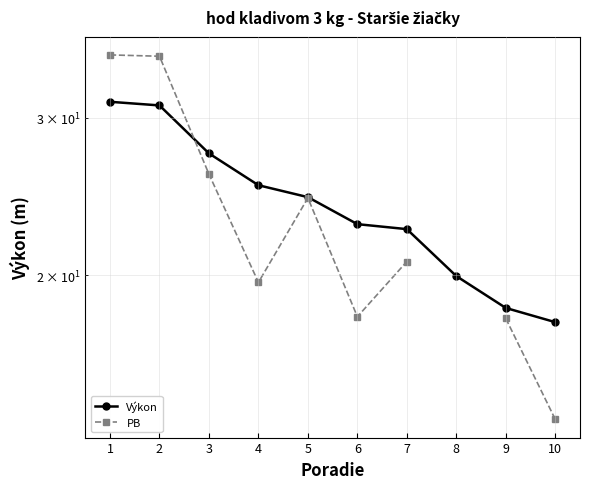

Is the value of Výkon at 5 greater than the value of PB at 1?

No